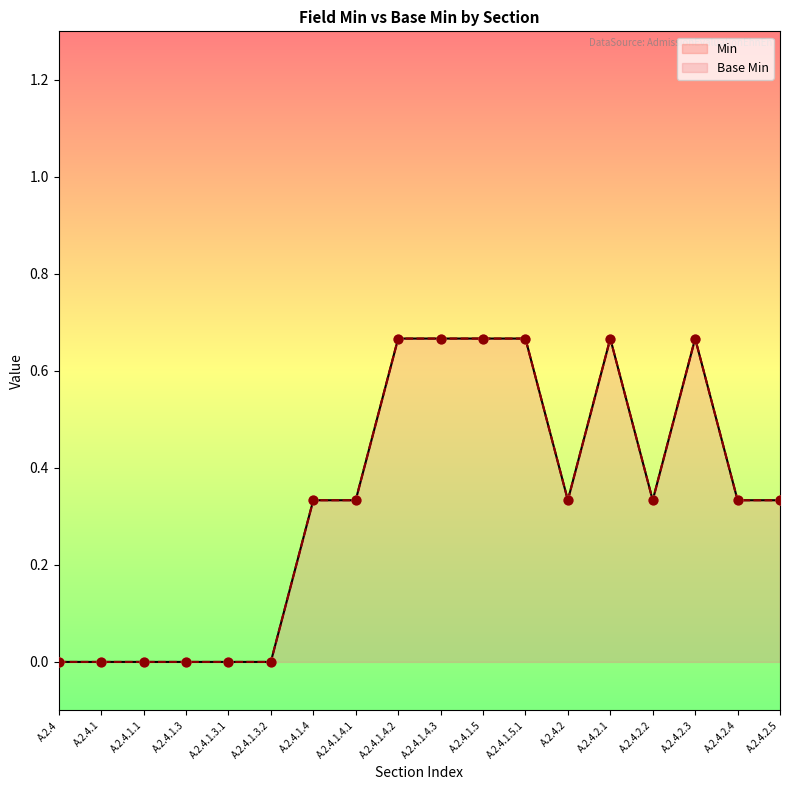

Which series has the largest Y range (max minus min)?

Min